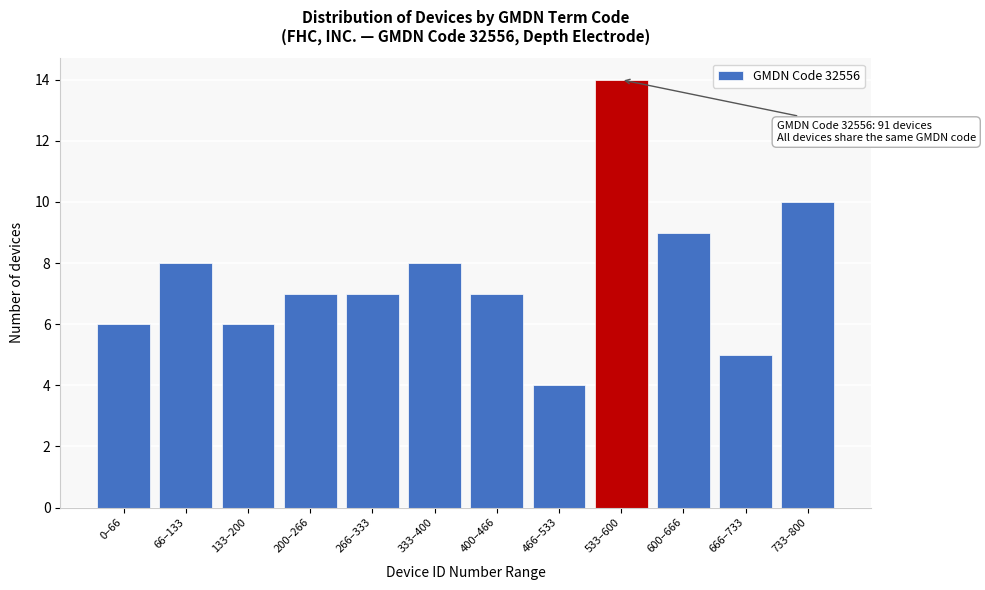

Reading left to right, list all the values displayed in this chart.

0–66=6	66–133=8	133–200=6	200–266=7	266–333=7	333–400=8	400–466=7	466–533=4	533–600=14	600–666=9	666–733=5	733–800=10